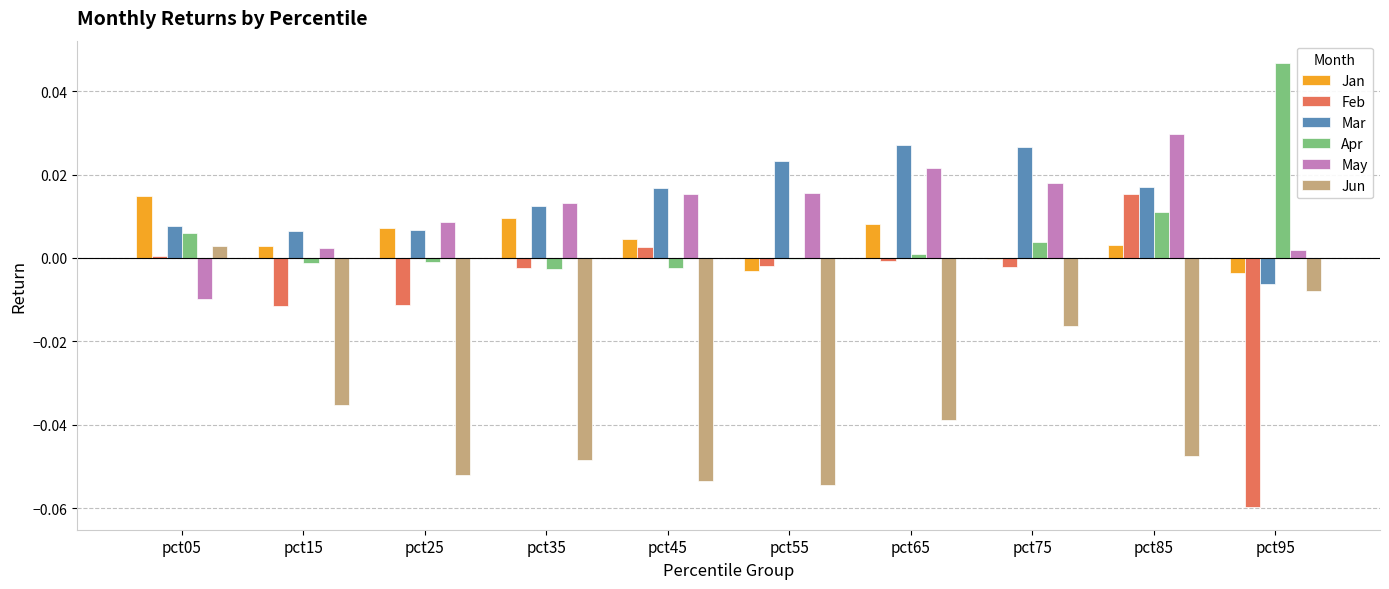

Where does the Apr series first go above 0?

pct05